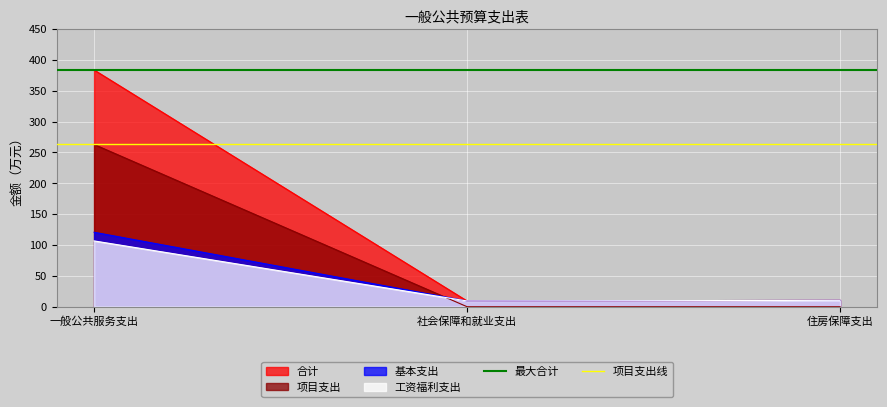

Where is 工资福利支出 nearest to the value 57?

住房保障支出